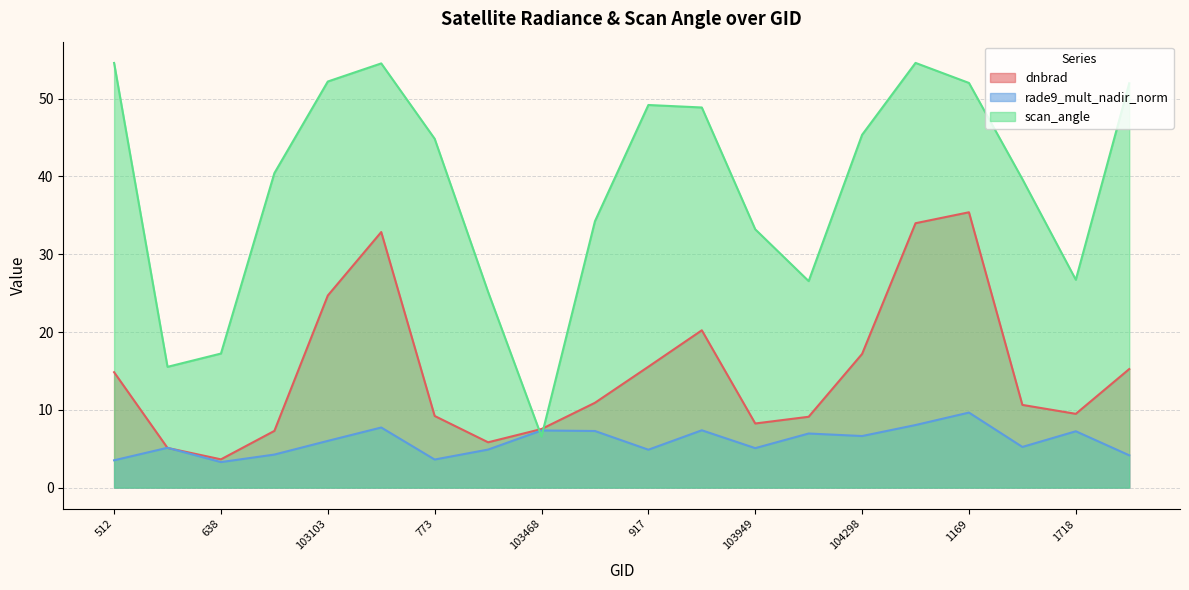

Is it true that scan_angle equals 17.2 at 638?

True